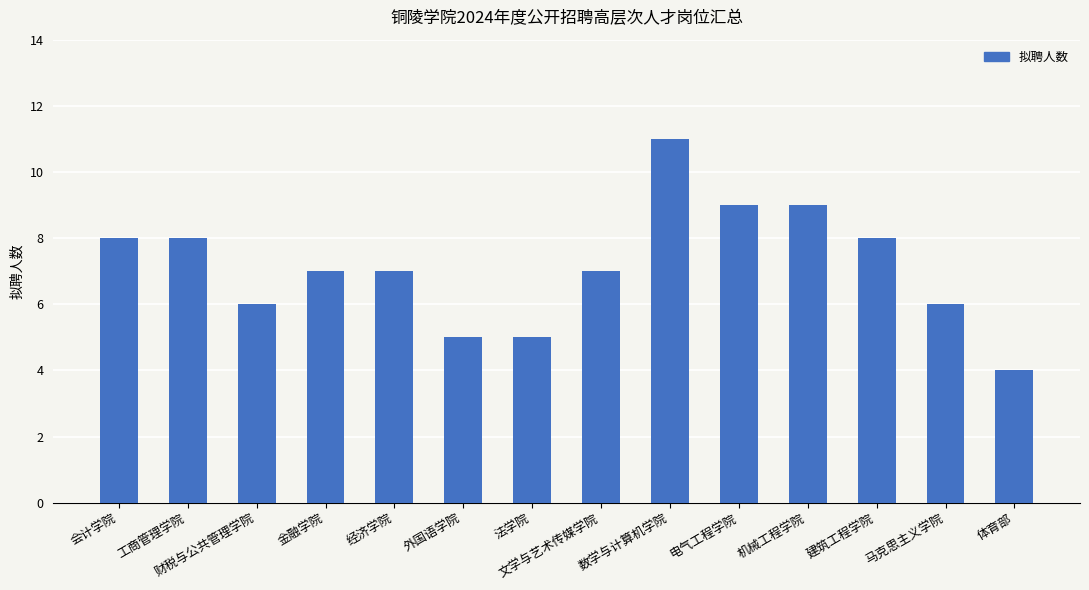

Is it true that the value at 外国语学院 is 5?

True